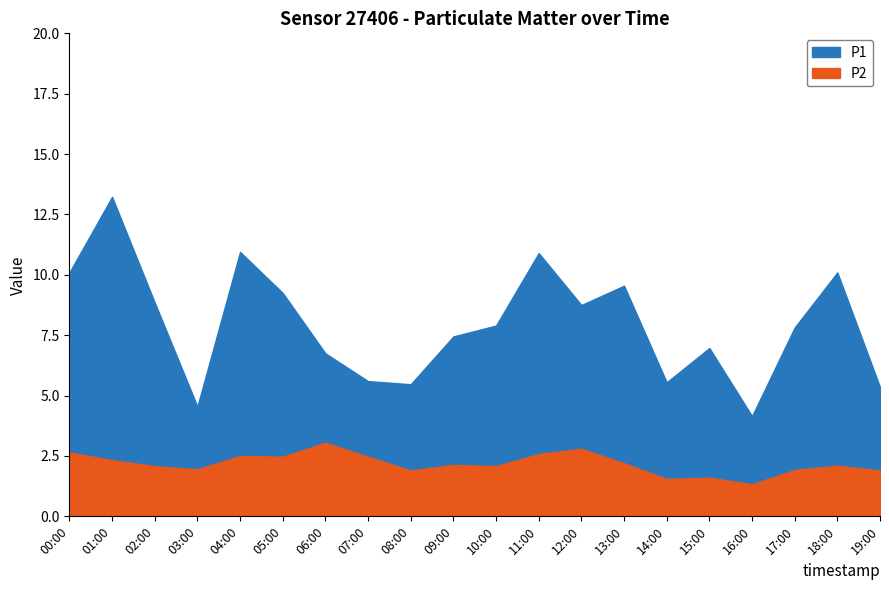

List the series in order of their overall mean, highest first.

P1, P2